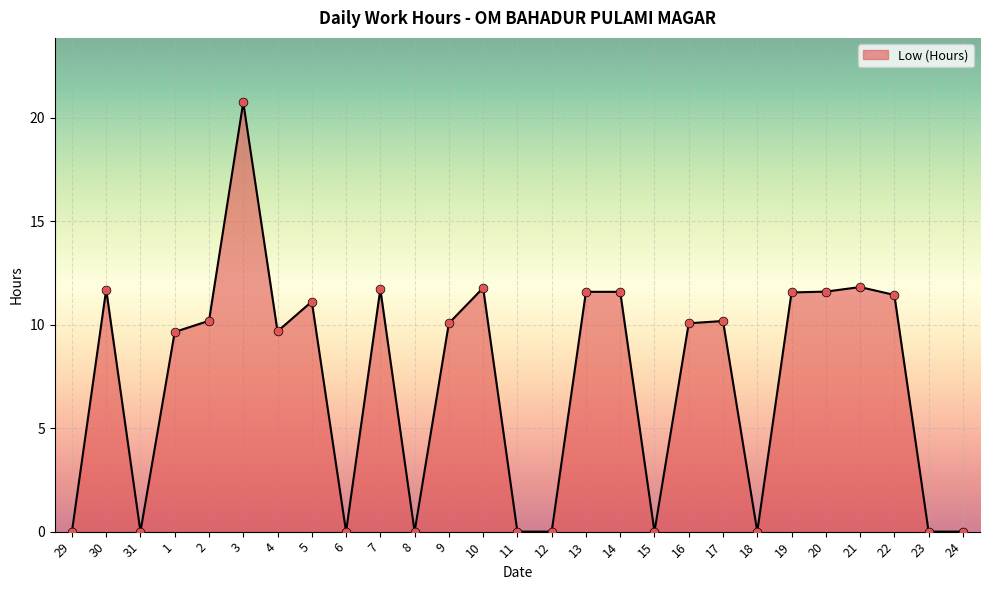

Between 20 and 29, which is larger?

20